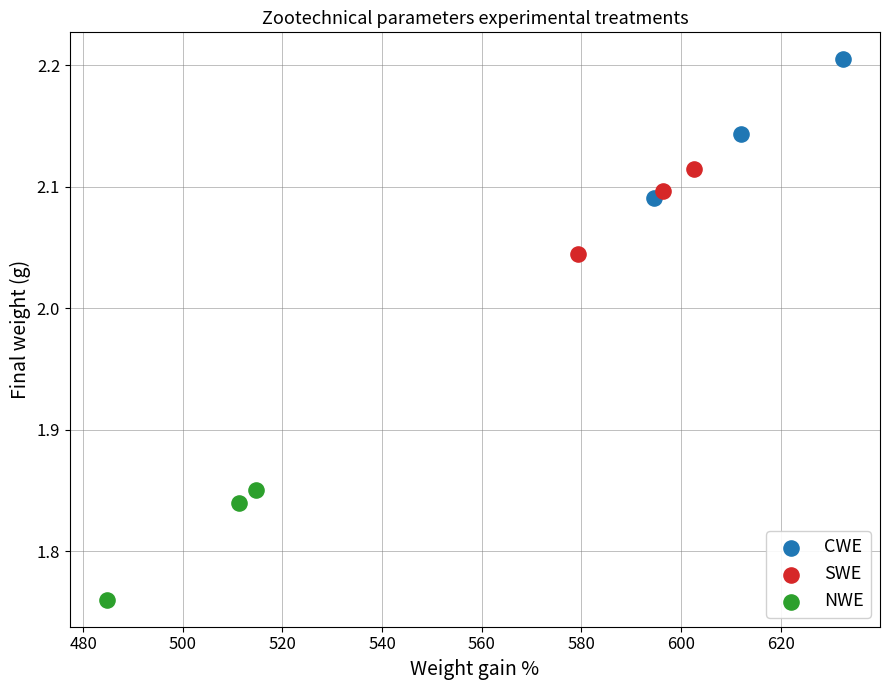

Which series reaches the minimum Y coordinate?

NWE